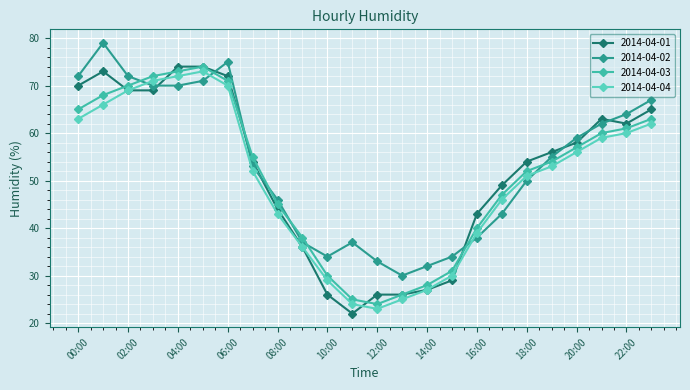

Which series ends up on top after the final intersection of 2014-04-02 and 2014-04-04?

2014-04-02